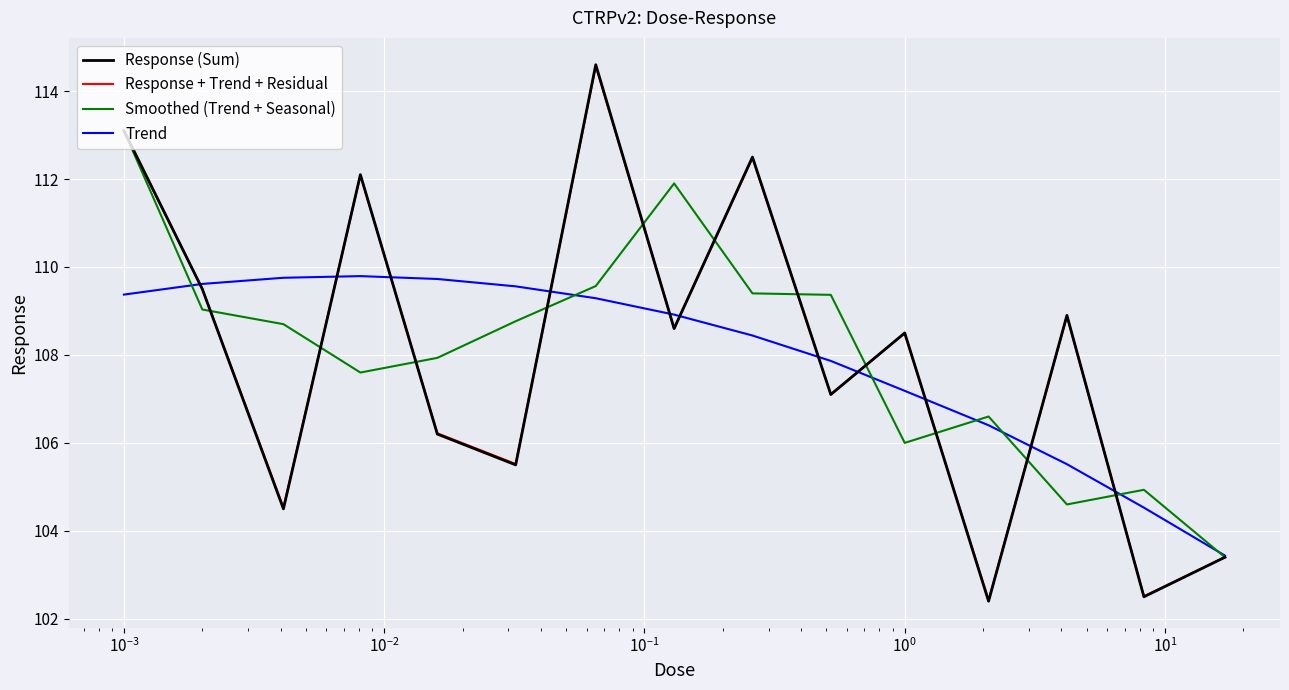

How many interior local valleys does the Response (Sum) series have?

6